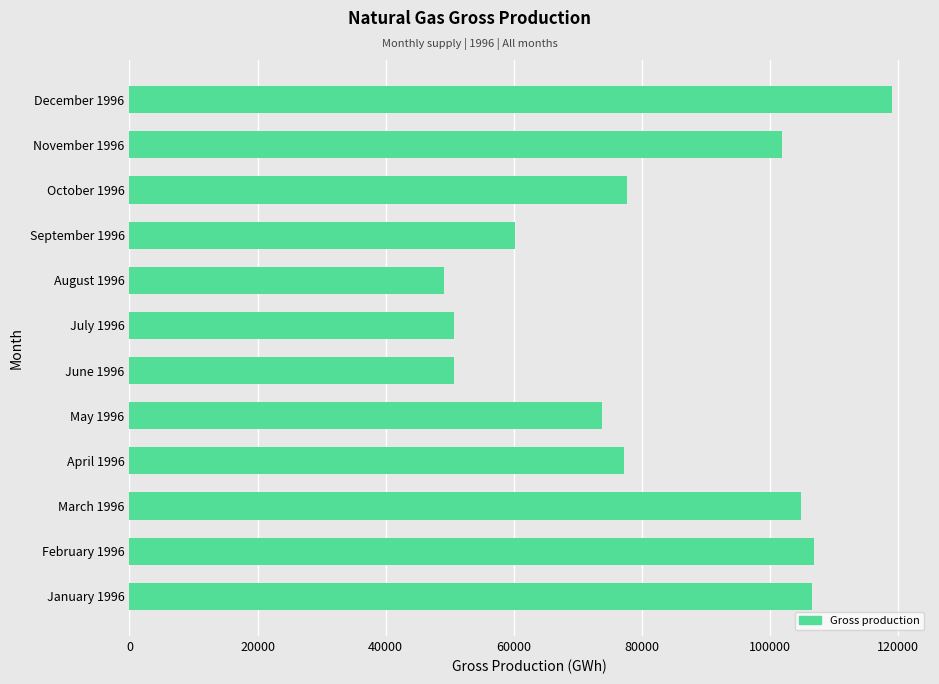

What is the difference between the maximum and second lowest values?

68439